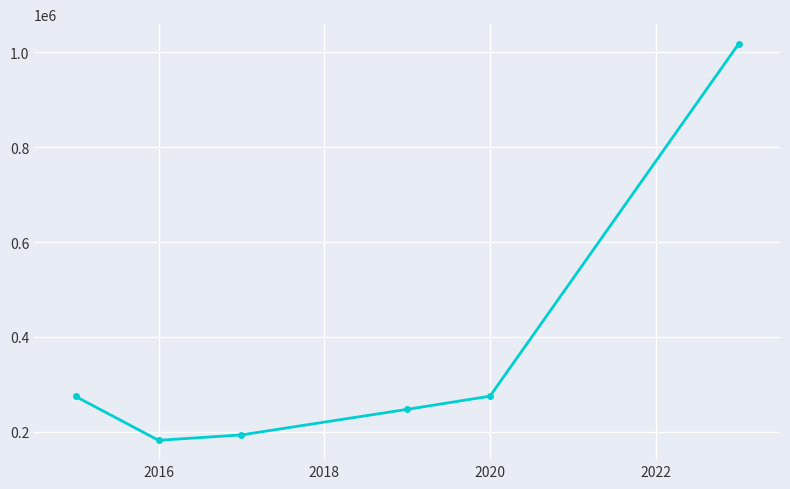

What is the difference between the second highest and minimum values?

93065